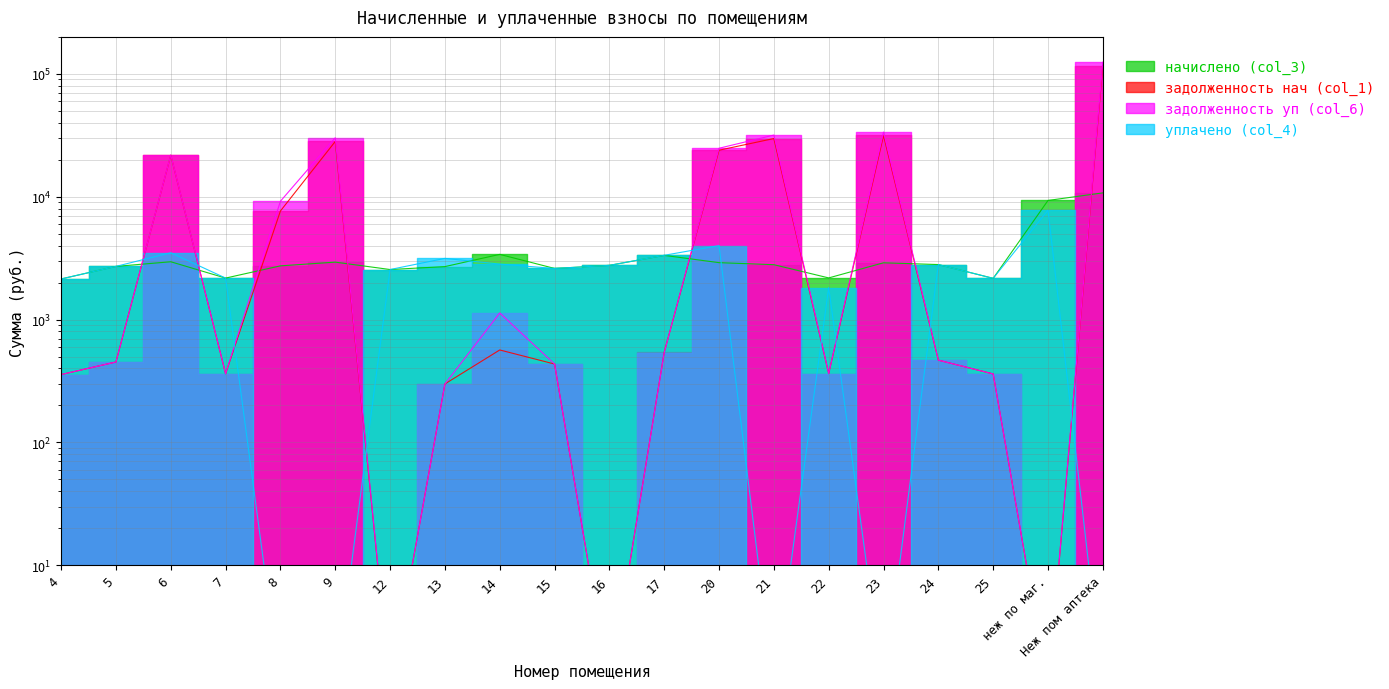

How many times do начислено (col_3) and задолженность нач (col_1) cross each other?

9